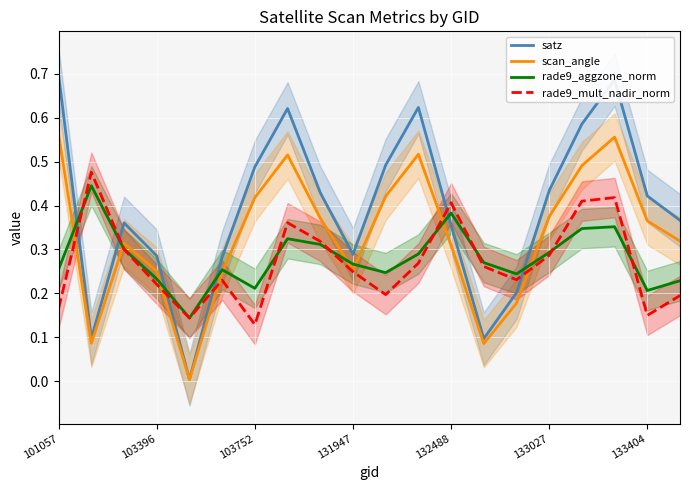

At how many categories does at least one series exceed 0?

20